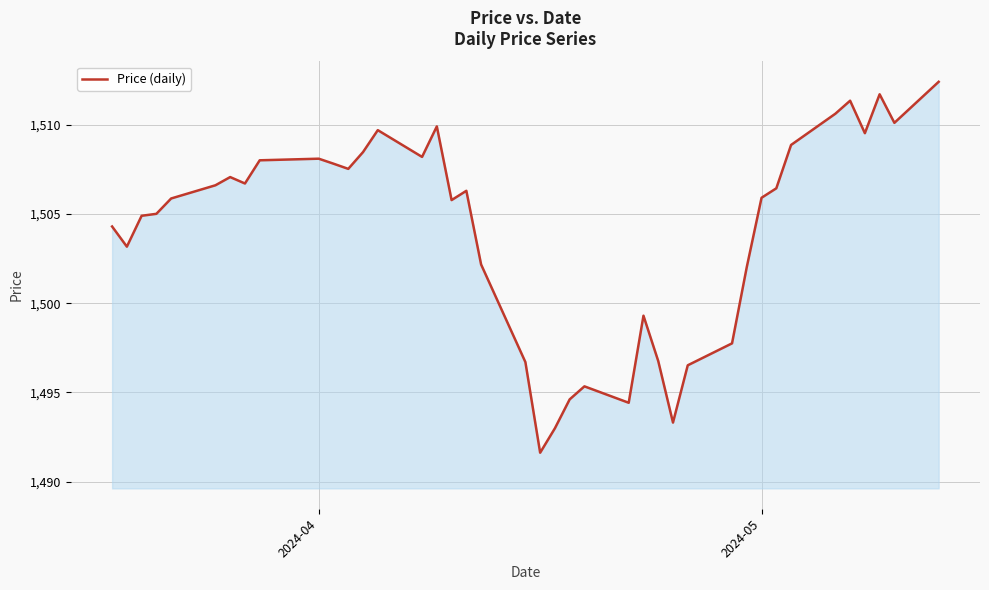

What is the minimum value shown in the chart?

1491.6